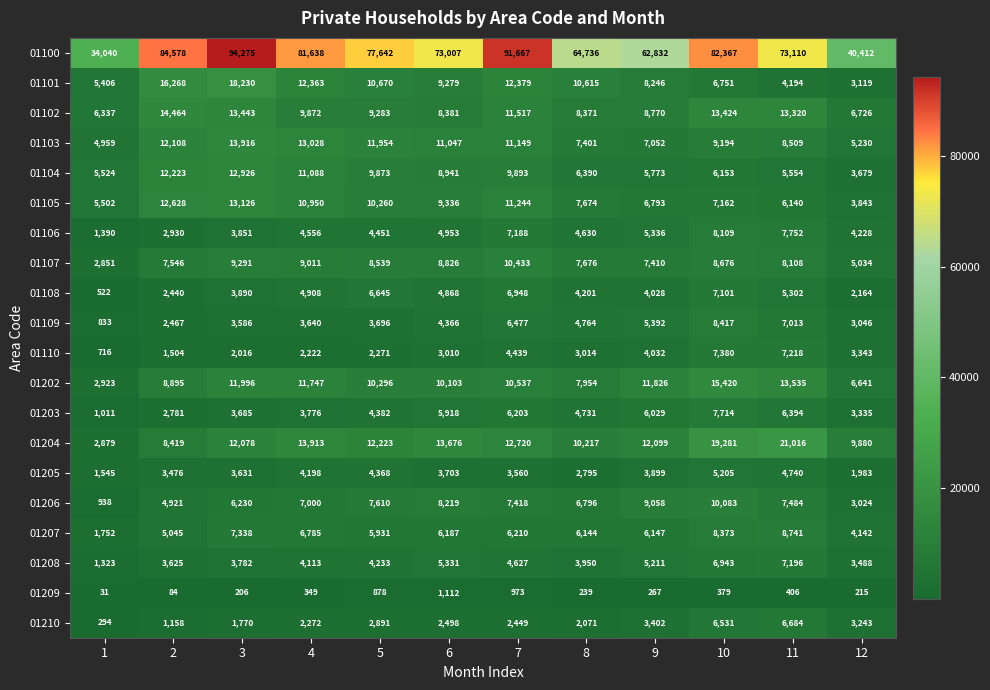

What is the sum of all 01102 values?

123908